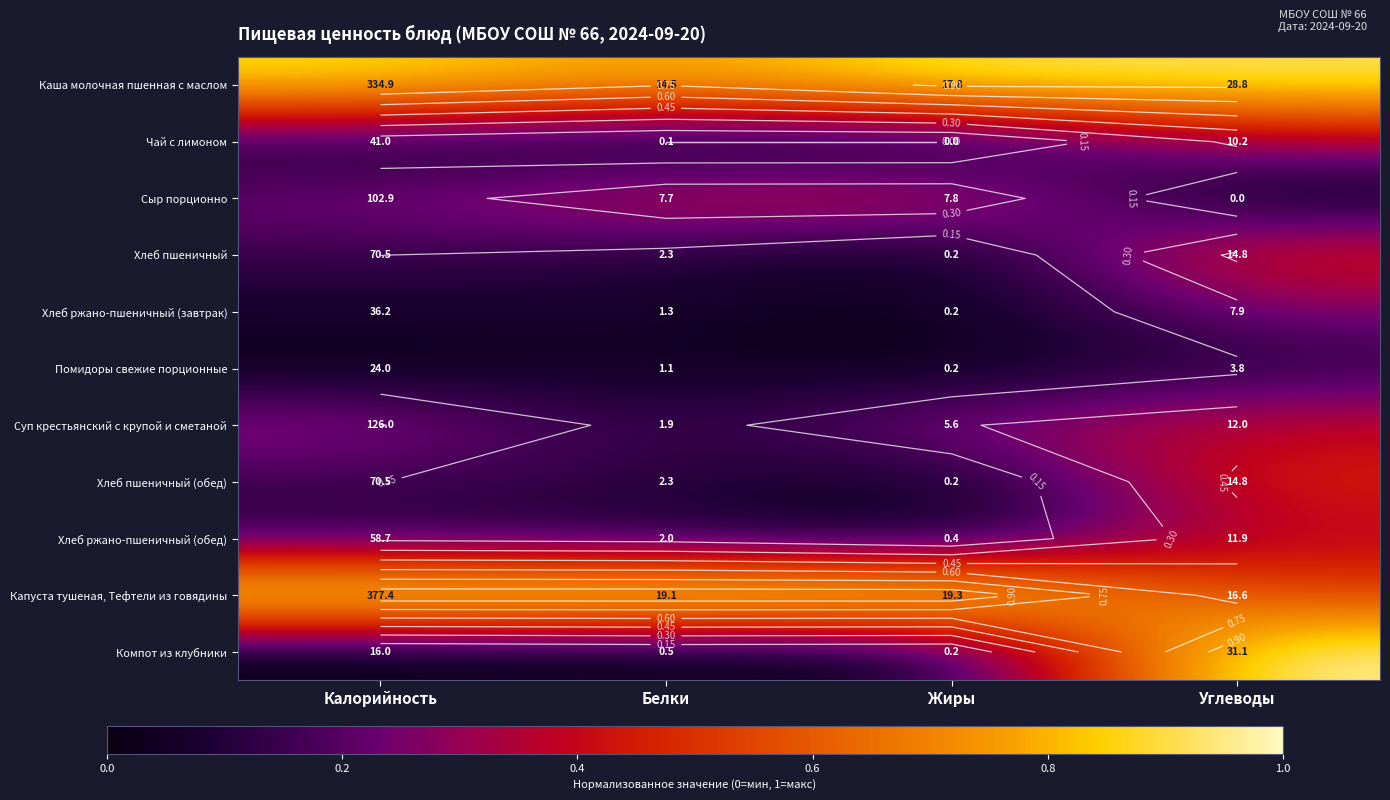

At how many categories does at least one series exceed 0?

4